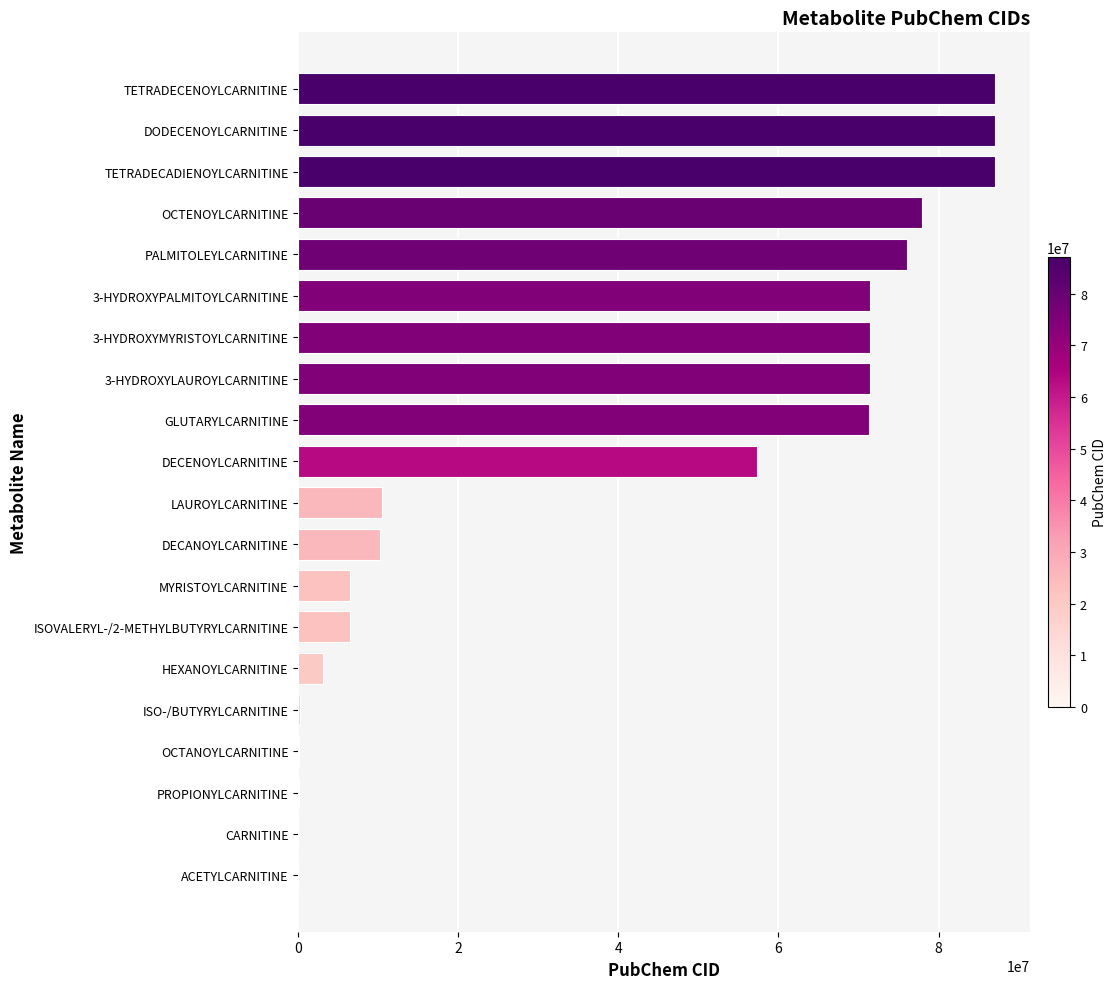

True or false: the data shows 57357170 at DECENOYLCARNITINE.

True